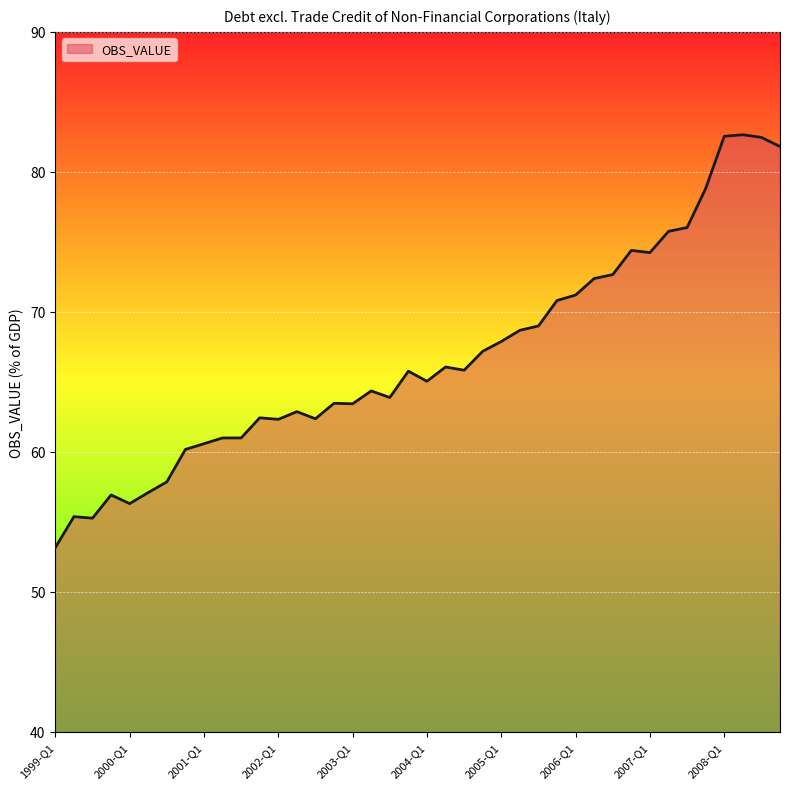

How many lines are shown in the chart?

1